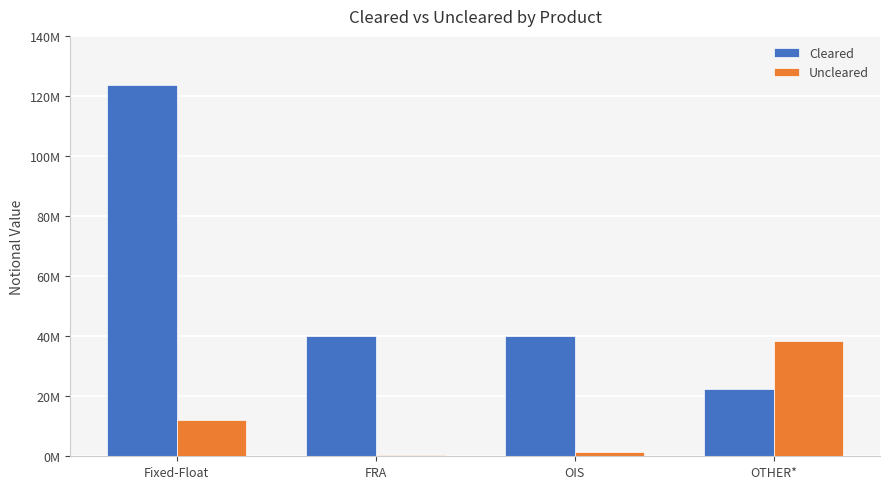

What are all the series names shown in the legend?

Cleared, Uncleared